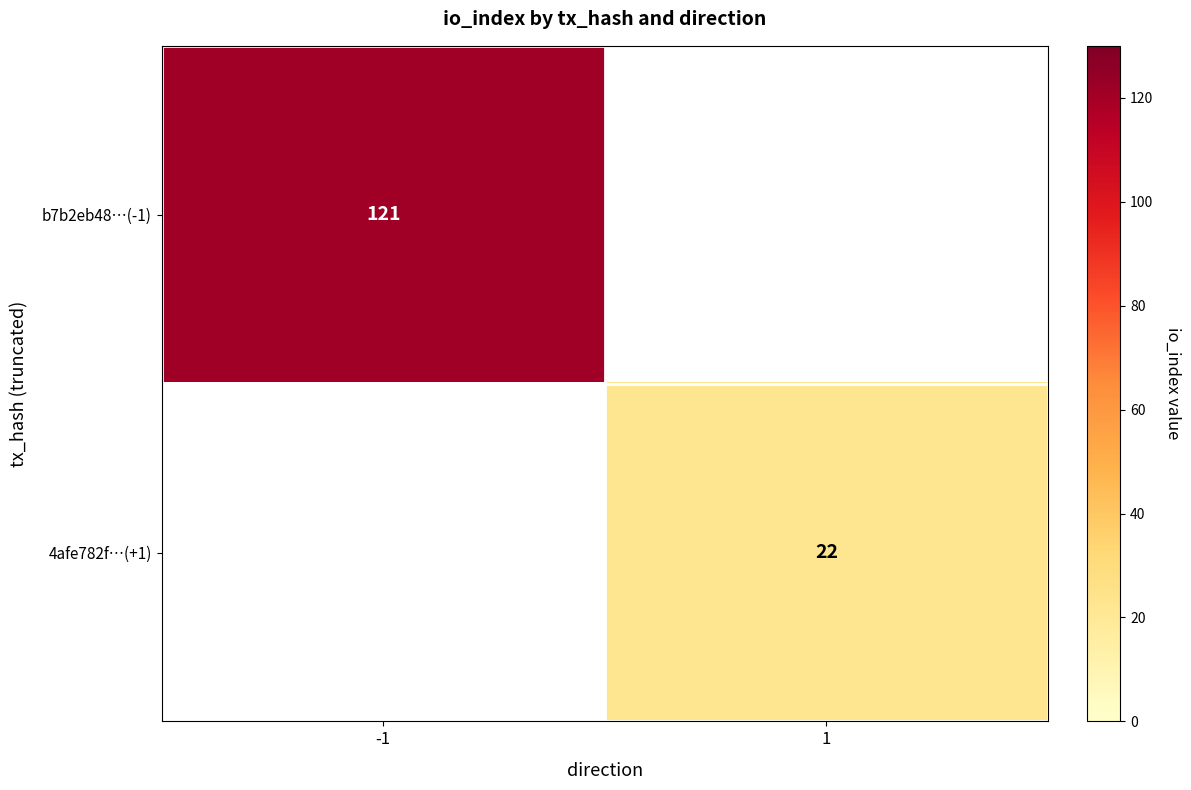

True or false: b7b2eb48…(-1) has a value of 65 at -1.

False